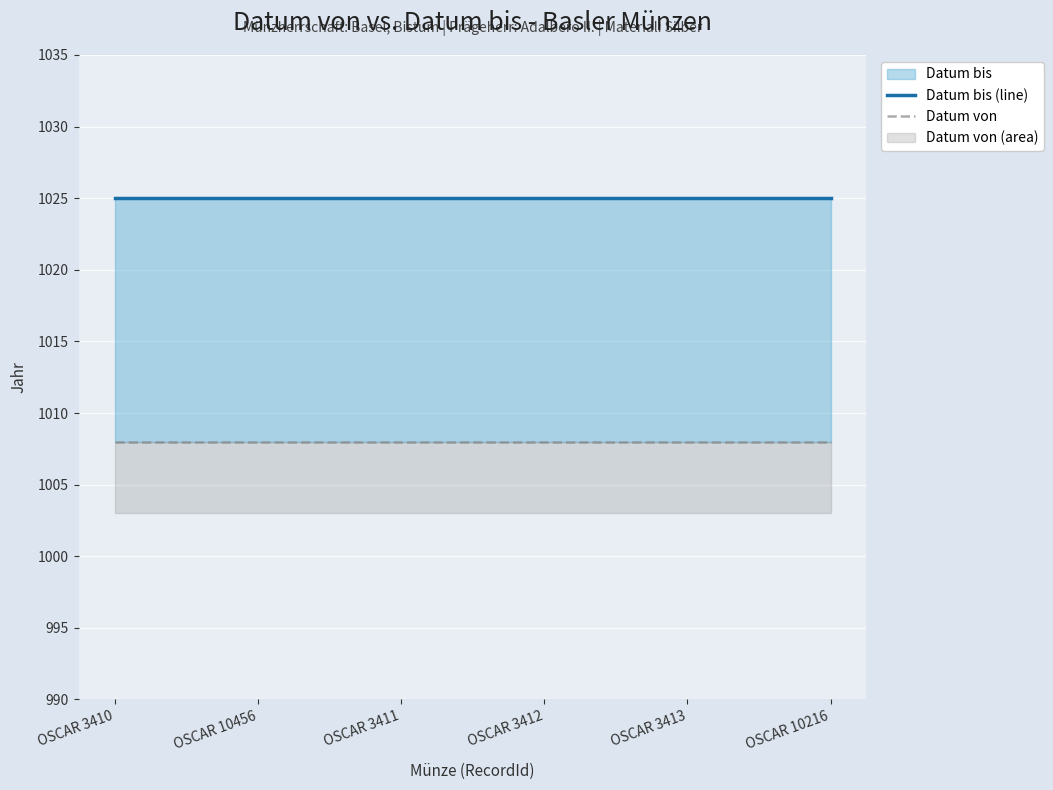

True or false: Datum von and Datum bis (line) cross at least once.

False